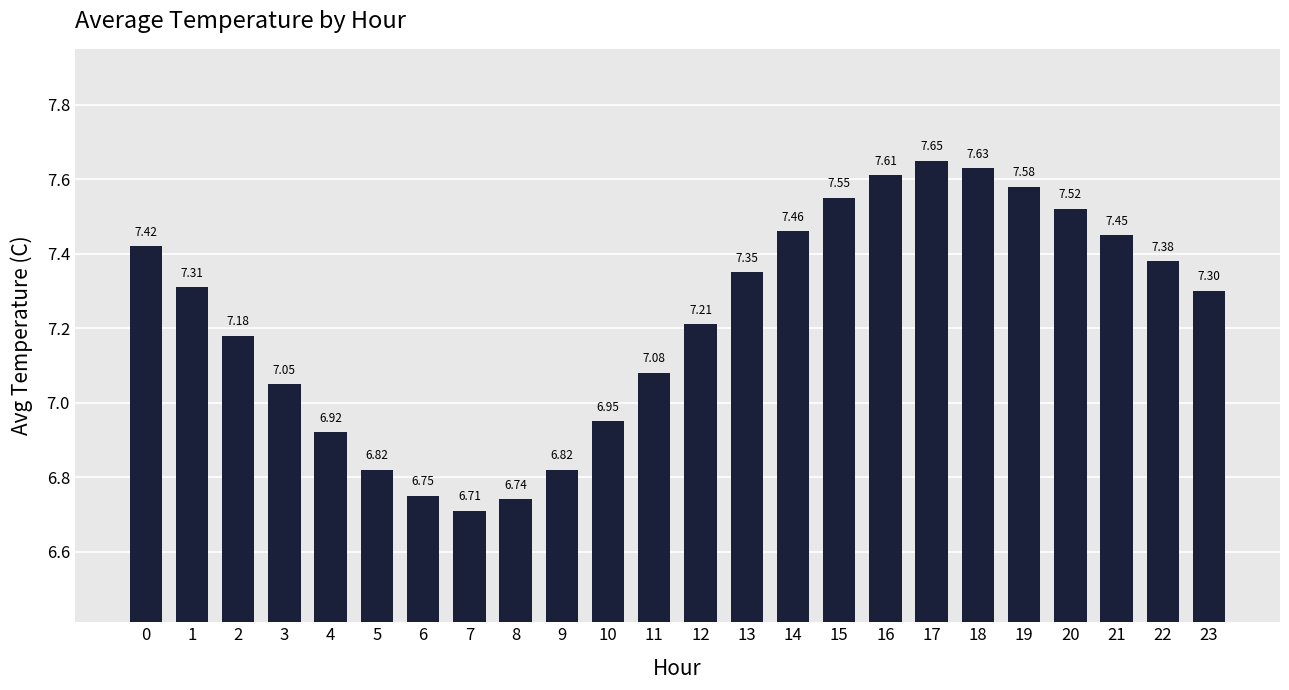

How many categories are shown in the chart?

24